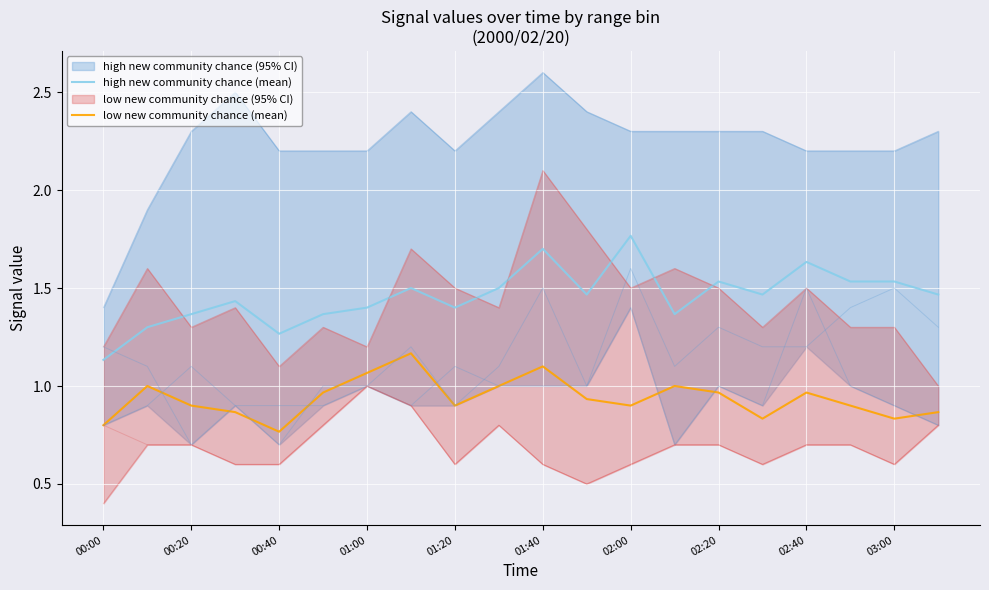

True or false: high new community chance (mean) has a value of 2.2 at 01:40.

False